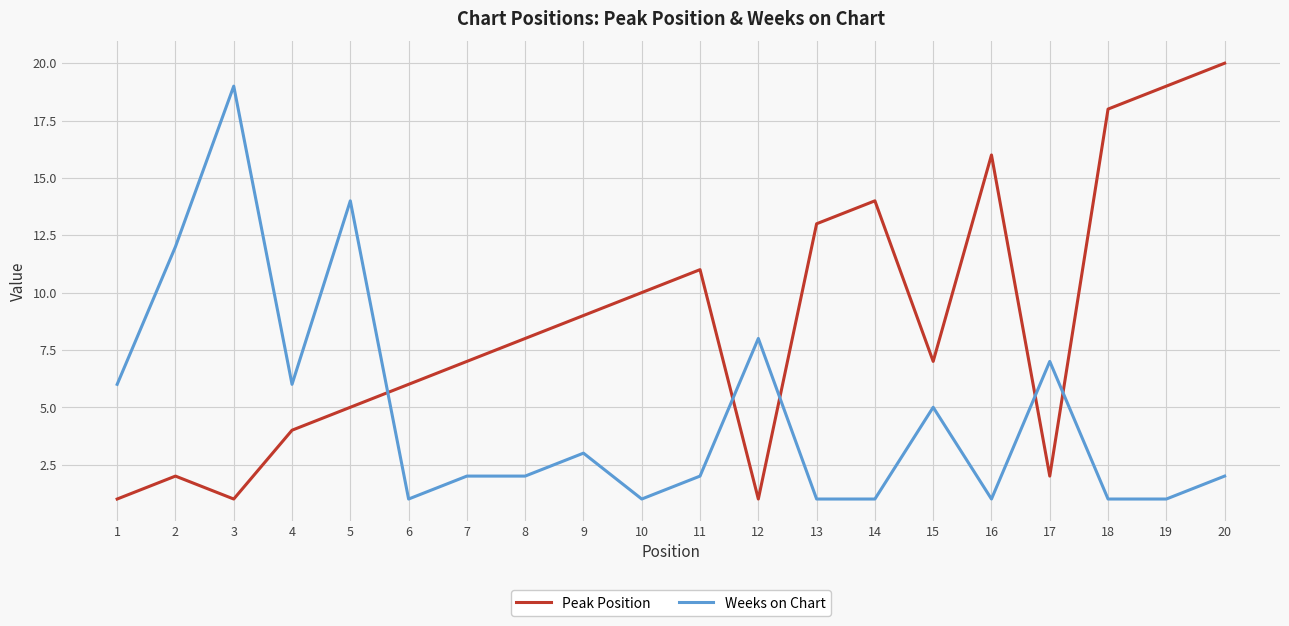

Reading left to right, extract all data points from this chart.

Peak Position: 1	2	1	4	5	6	7	8	9	10	11	1	13	14	7	16	2	18	19	20
Weeks on Chart: 6	12	19	6	14	1	2	2	3	1	2	8	1	1	5	1	7	1	1	2